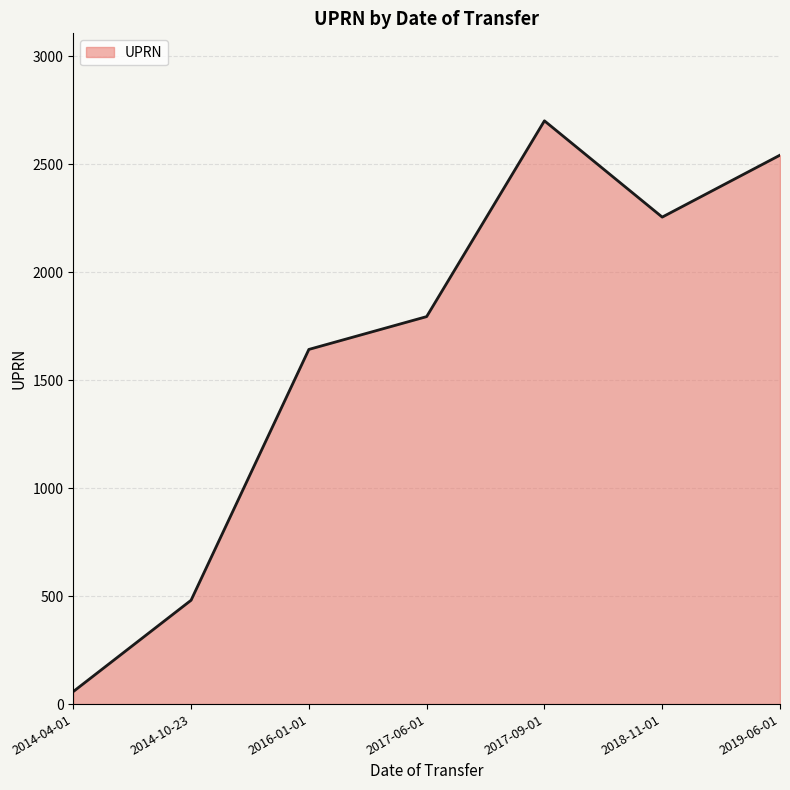

True or false: there are more than 1 points higher than both neighbors.

False